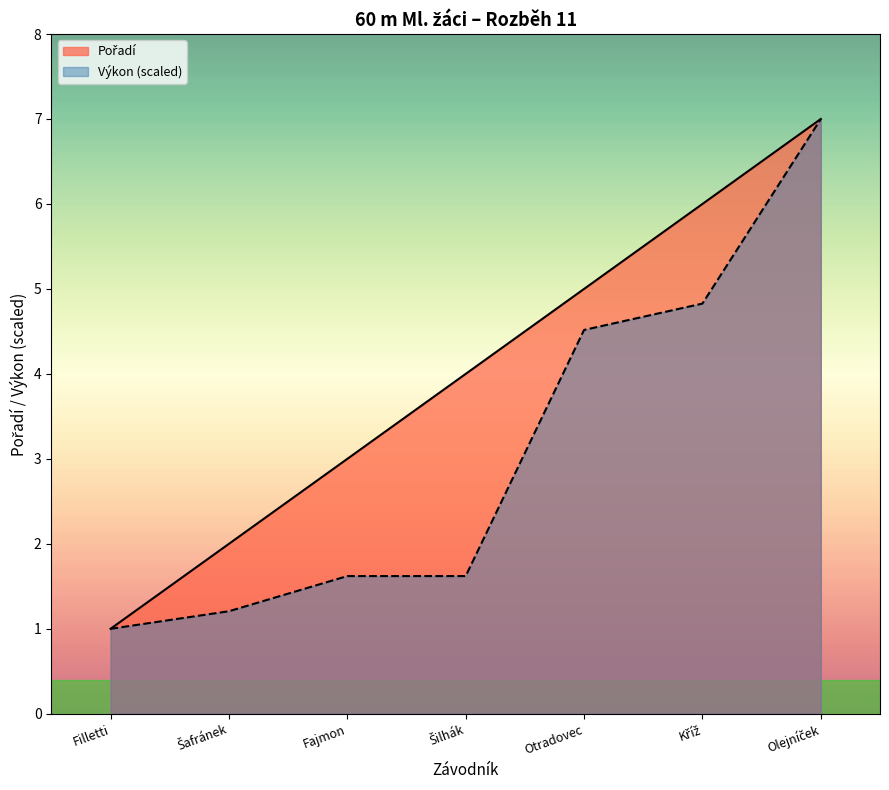

What is the minimum value shown in the chart?

1.0